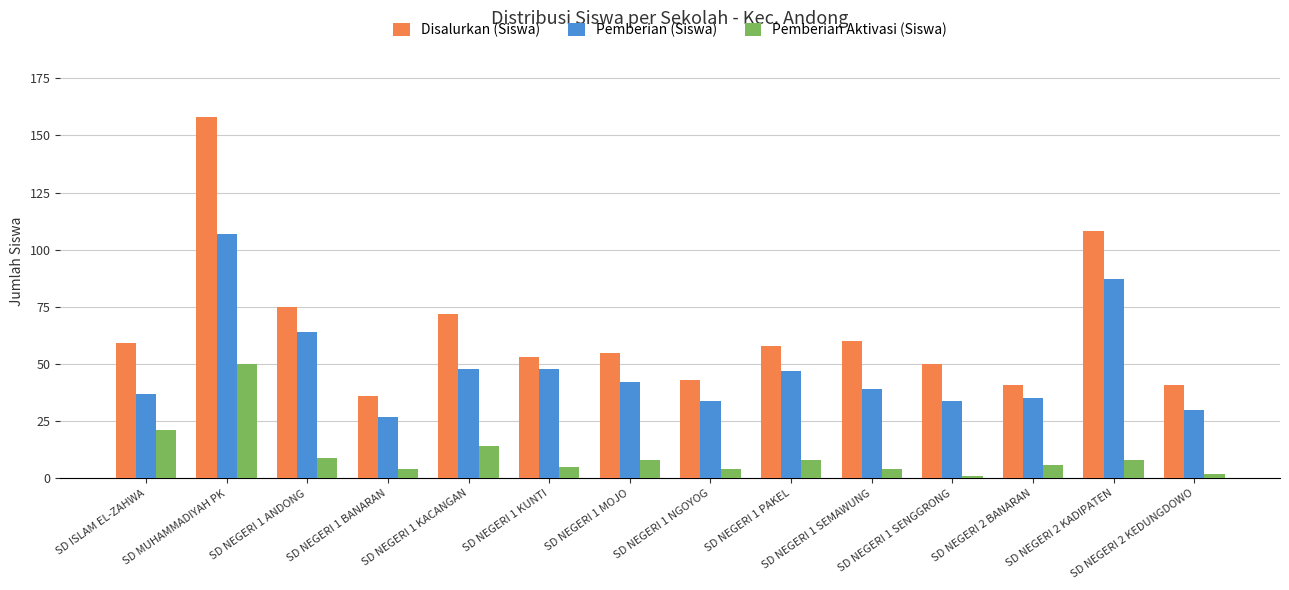

Does the chart contain any negative values?

No